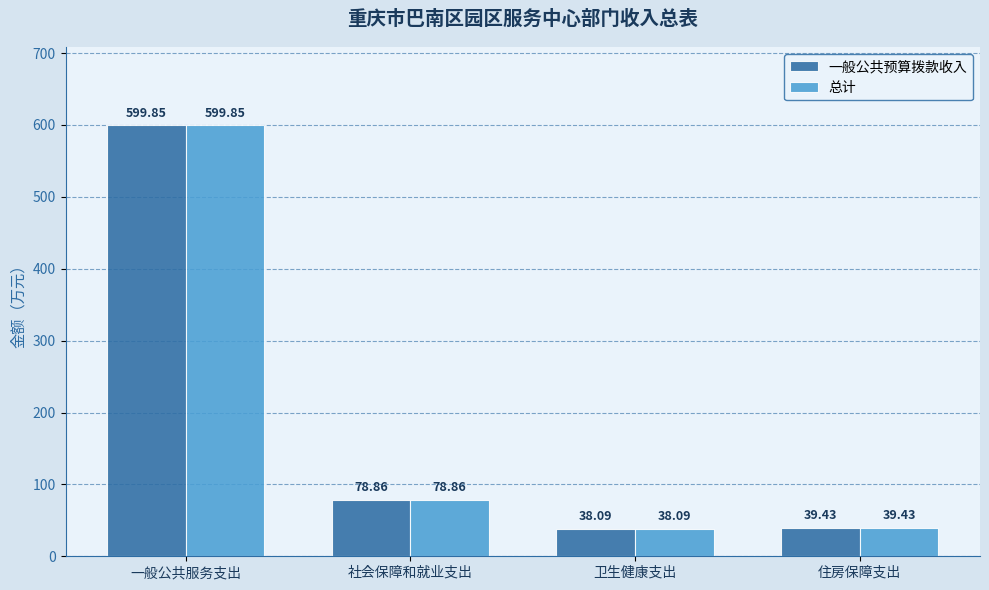

List the labels in order of 总计 value, largest first.

一般公共服务支出, 社会保障和就业支出, 住房保障支出, 卫生健康支出